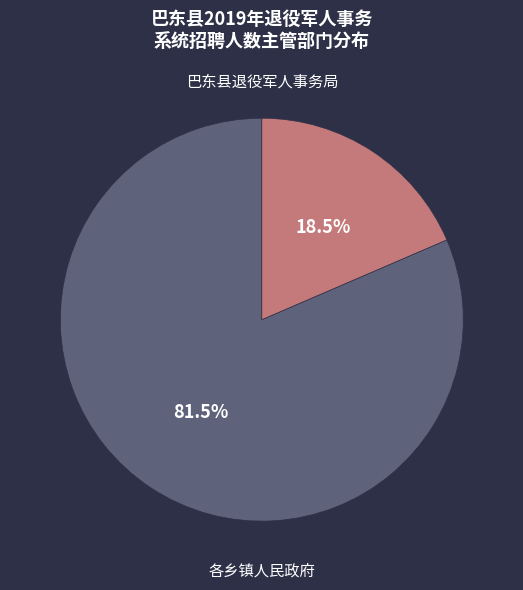

Rank the categories by value from highest to lowest.

各乡镇人民政府, 巴东县退役军人事务局